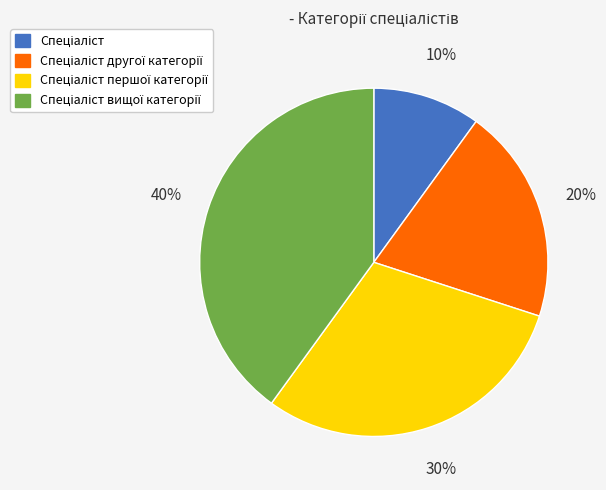

To the nearest percent, what is the average slice percentage?

25%